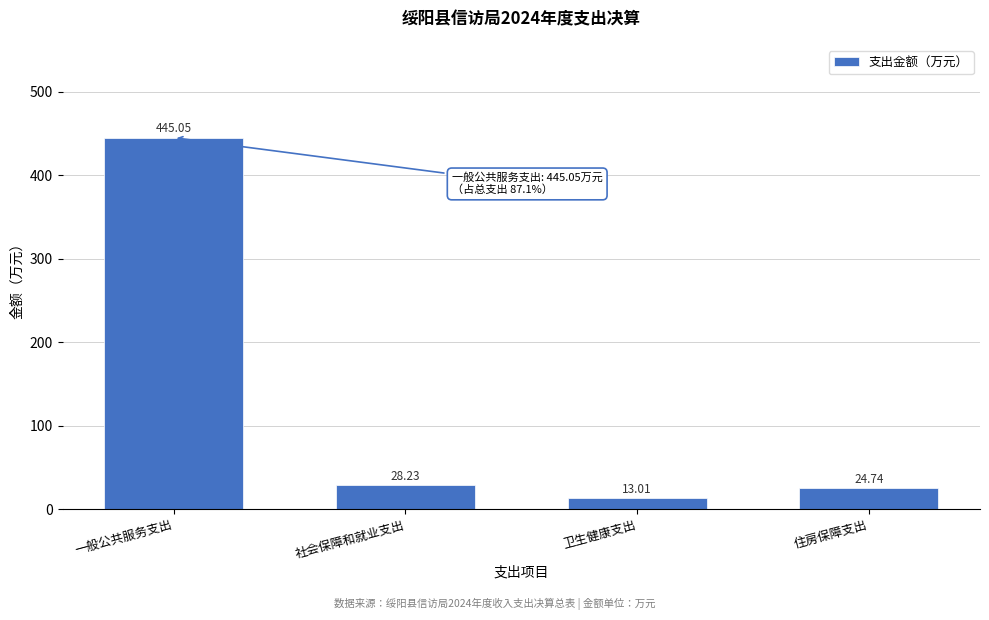

What is the change in value from 社会保障和就业支出 to 住房保障支出?

-3.5